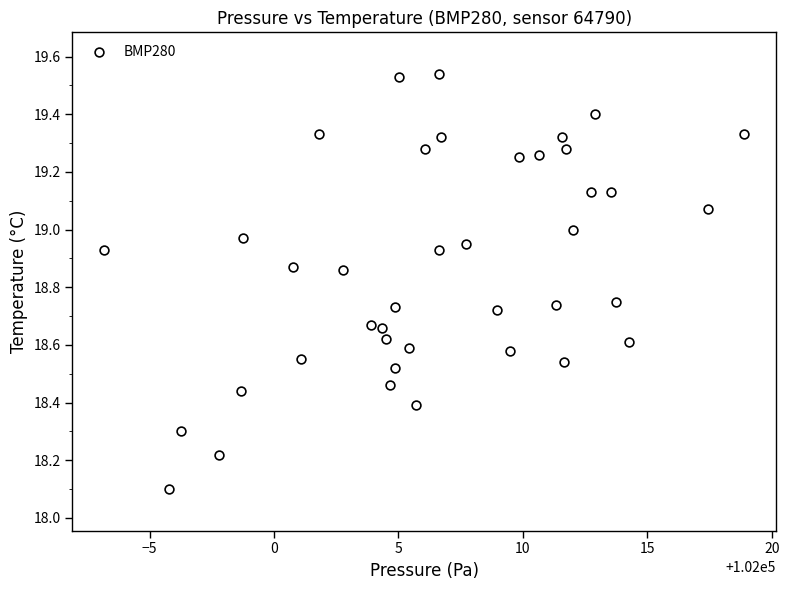

What Y value in the scatter plot is closest to 18?

18.1